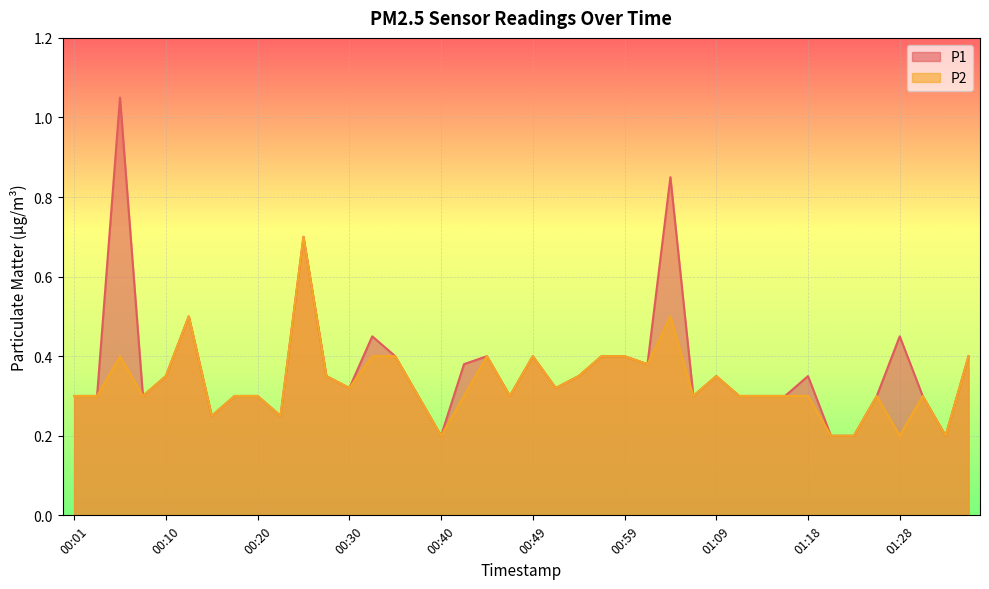

What is the label of the 3rd point from the right?

01:31